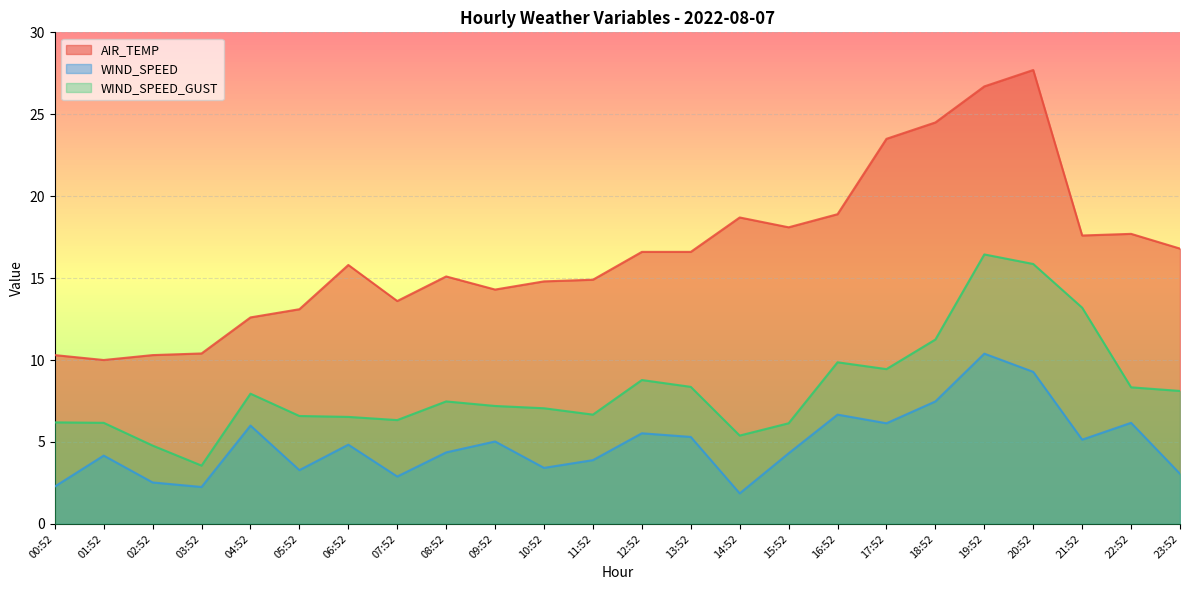

Rank the series by their maximum value, from lowest to highest.

WIND_SPEED, WIND_SPEED_GUST, AIR_TEMP